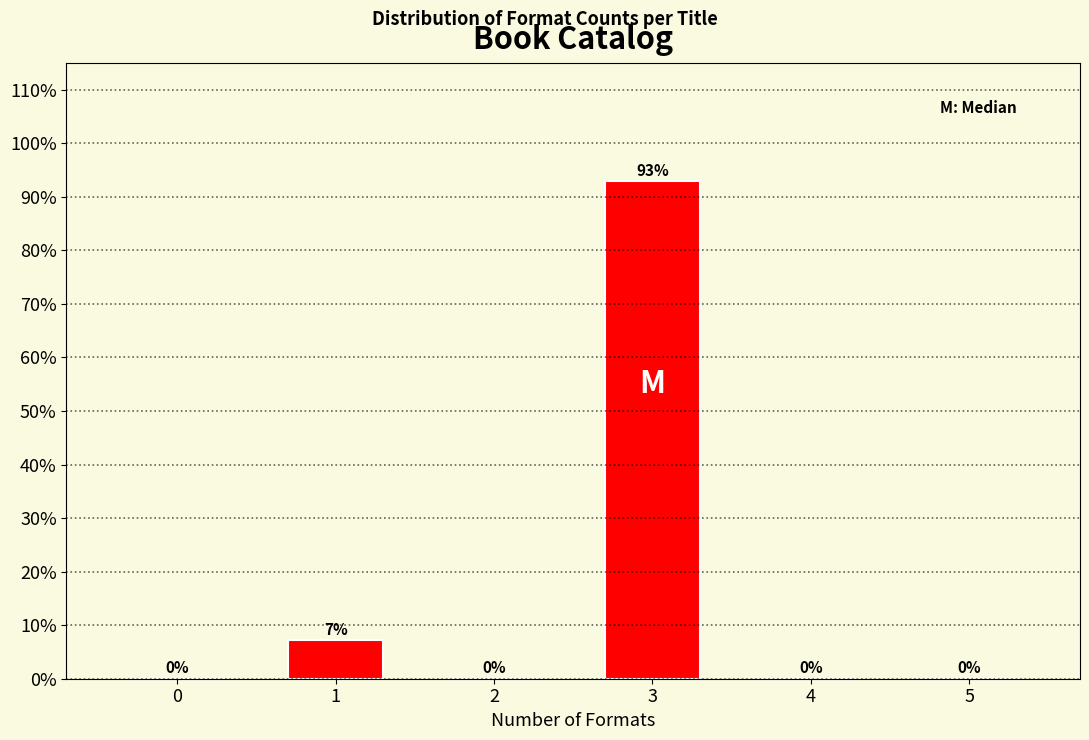

At which category does the chart reach its peak across all series?

3